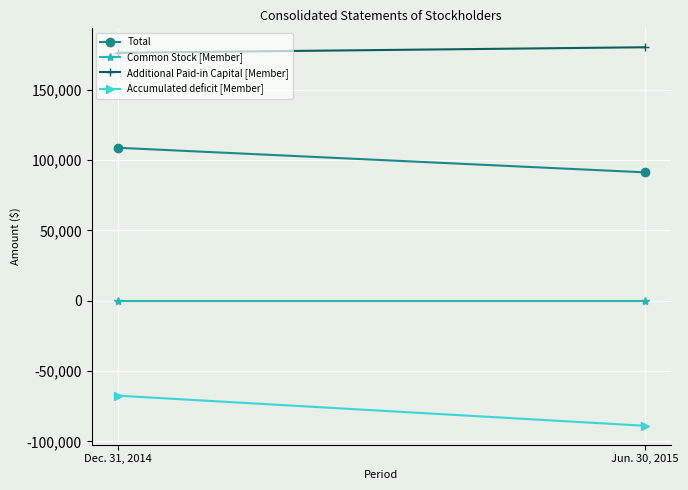

At Jun. 30, 2015, list the series in order from smallest to largest.

Accumulated deficit [Member], Common Stock [Member], Total, Additional Paid-in Capital [Member]